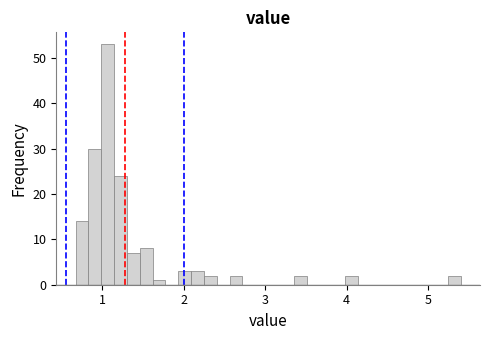

Read against the x-axis, roughly where is the centre of the tallest bar?

1.1